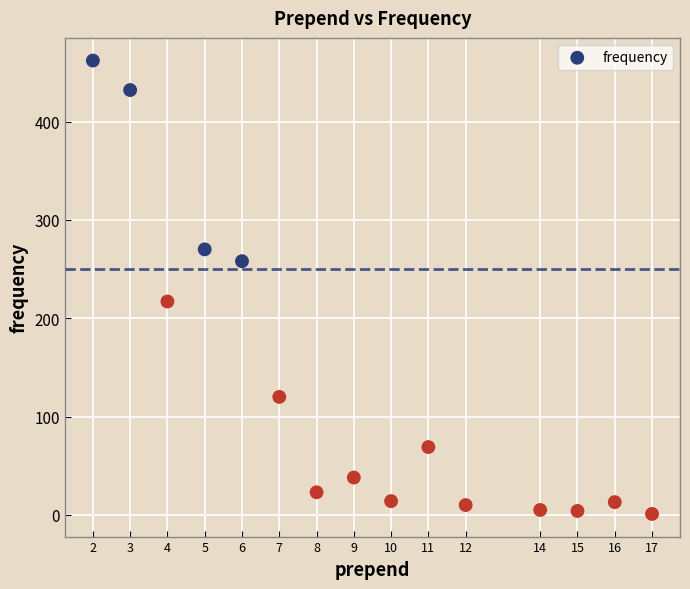

What Y value in the scatter plot is closest to 231?

217